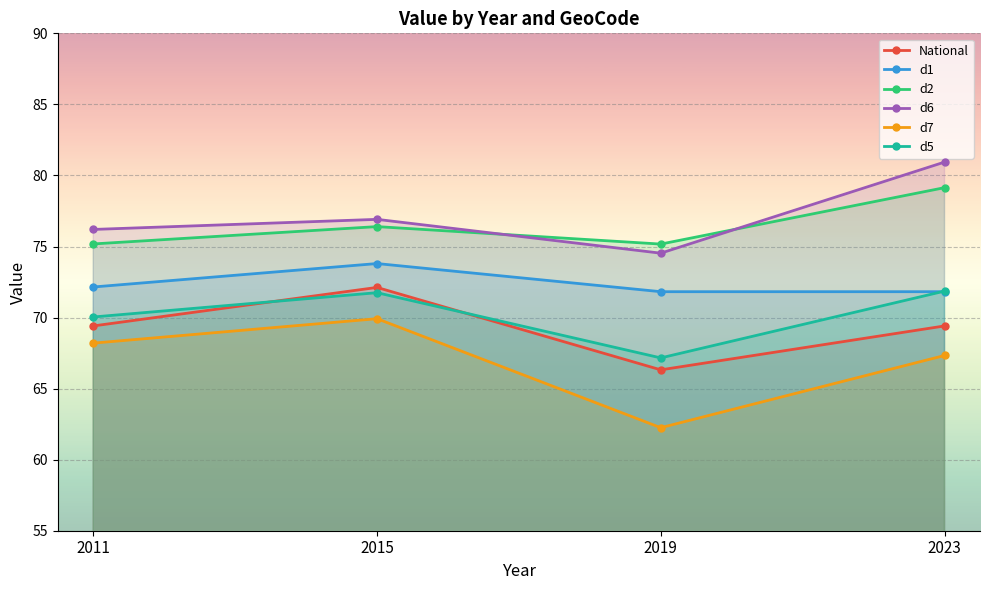

How many lines are shown in the chart?

6